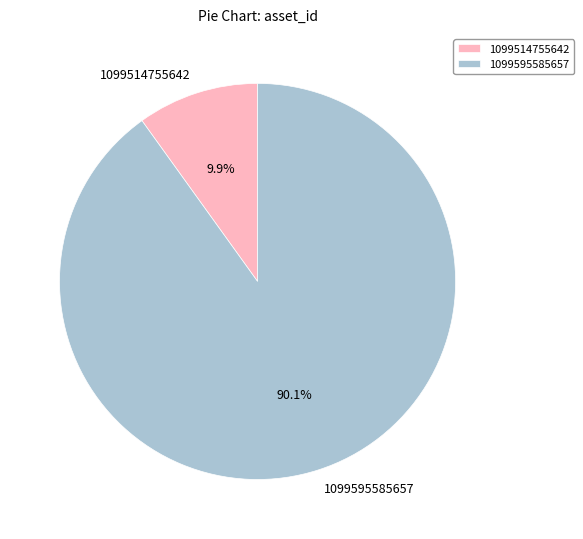

Is there any slice that represents more than half of the pie?

Yes